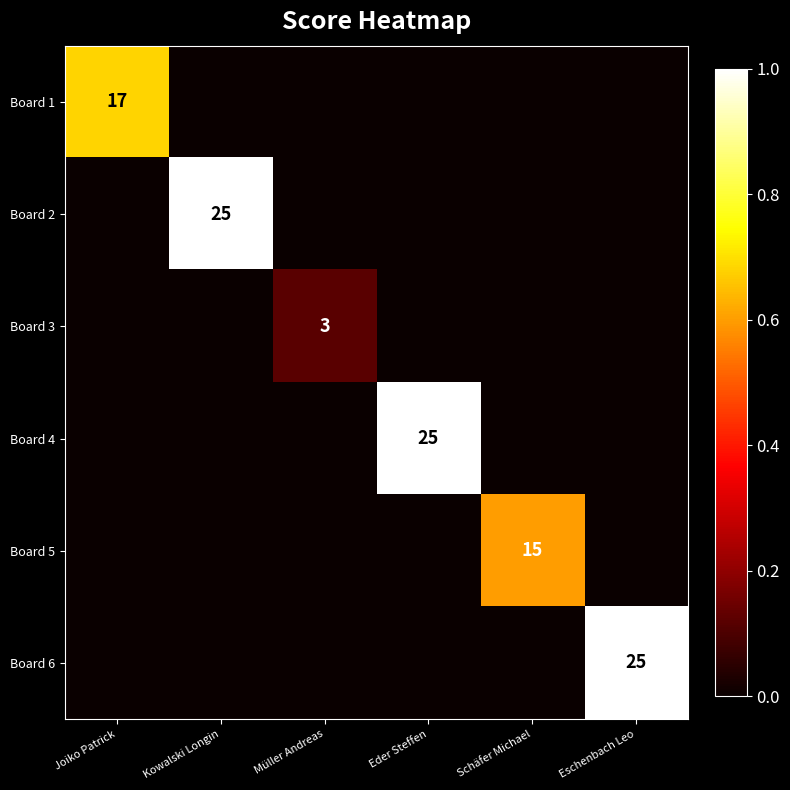

Between Müller Andreas and Eschenbach Leo, which series saw the biggest shift?

Board 6